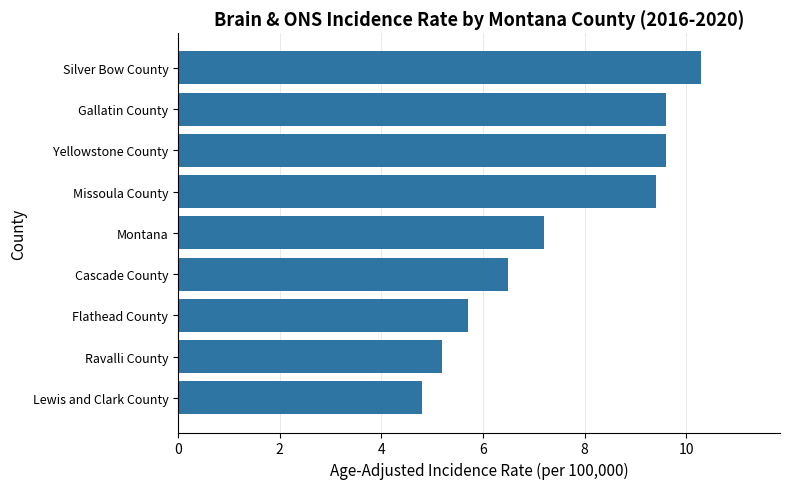

Reading bottom to top, list all the values displayed in this chart.

Lewis and Clark County=4.8	Ravalli County=5.2	Flathead County=5.7	Cascade County=6.5	Montana=7.2	Missoula County=9.4	Yellowstone County=9.6	Gallatin County=9.6	Silver Bow County=10.3